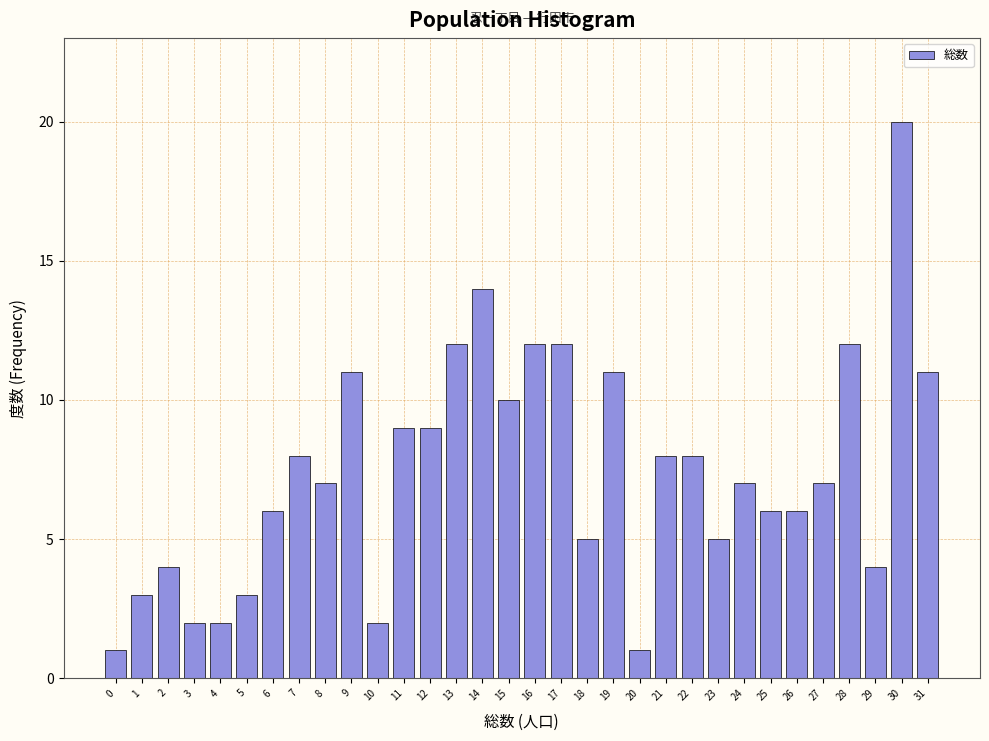

The value at 20 is 2. True or false?

False